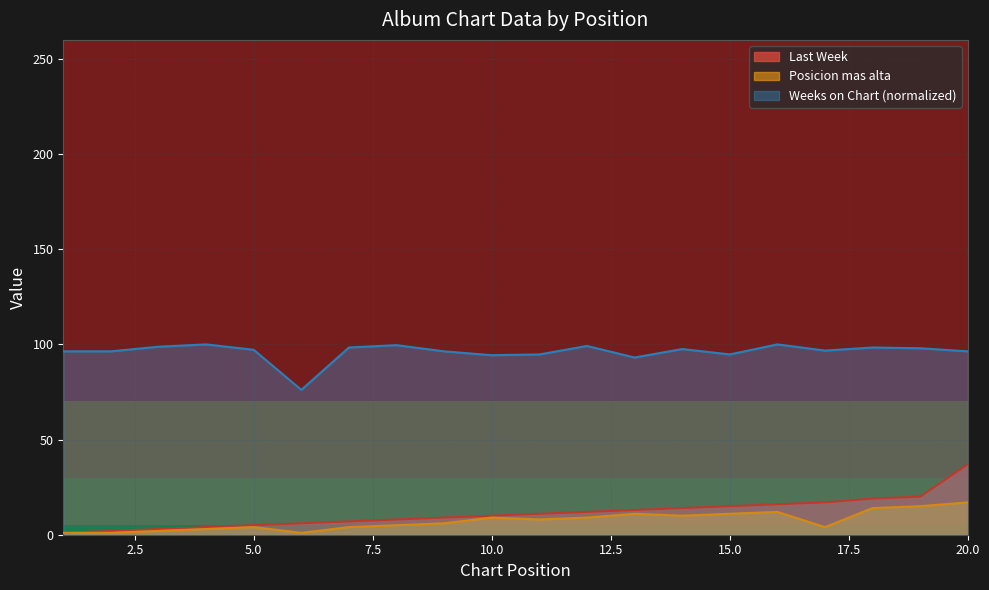

Between 6 and 19, which series saw the biggest shift?

Weeks on Chart